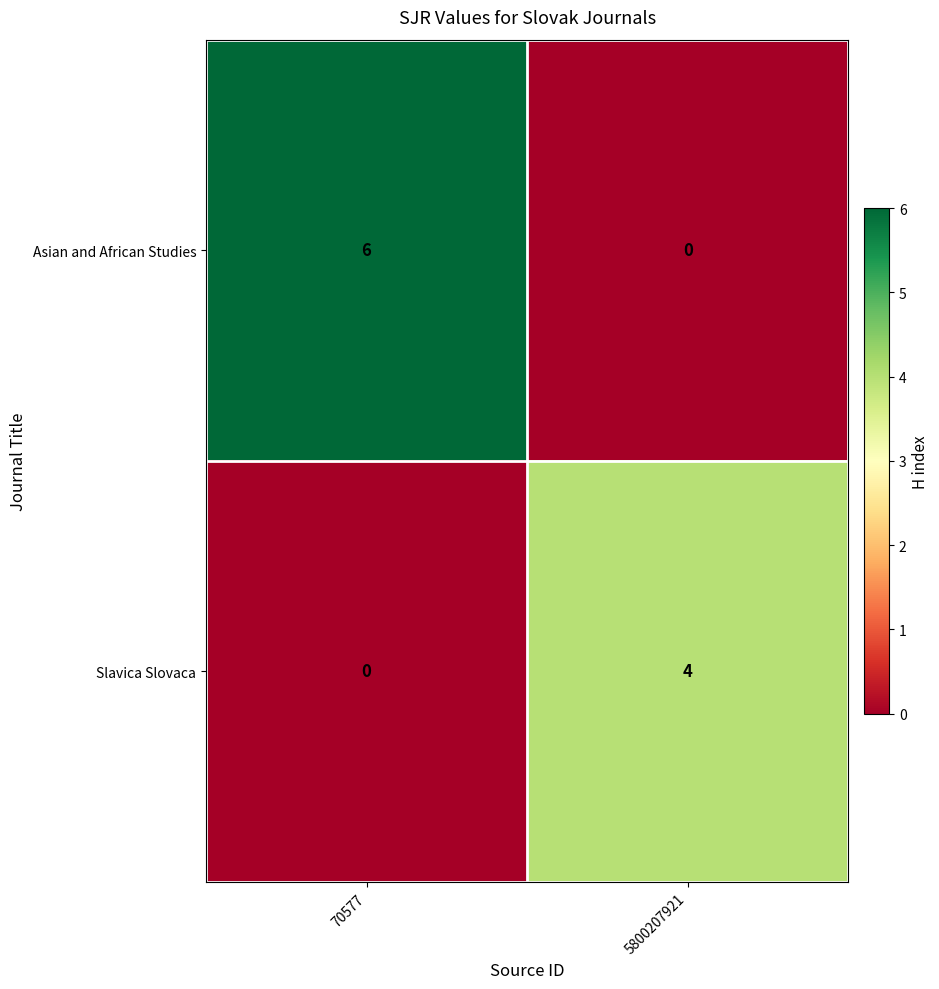

The Asian and African Studies series shows 0 at 5800207921. True or false?

True